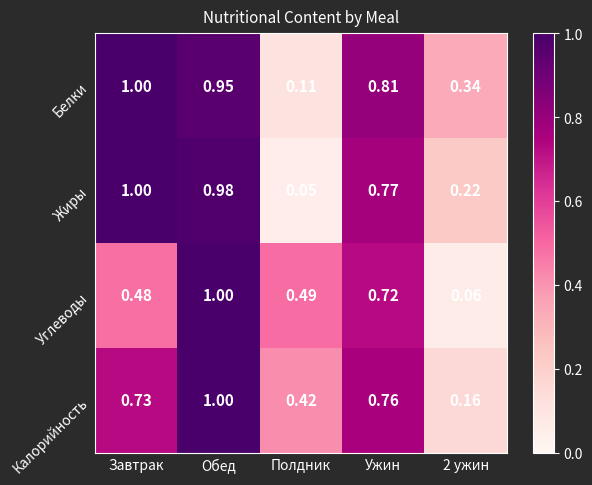

Which series has the largest total across all categories?

Белки